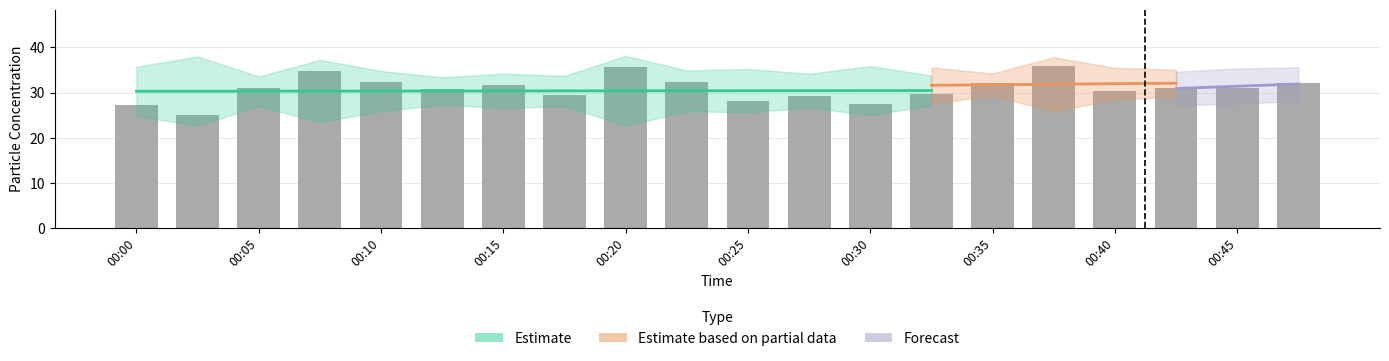

How many bars are there in total?

20